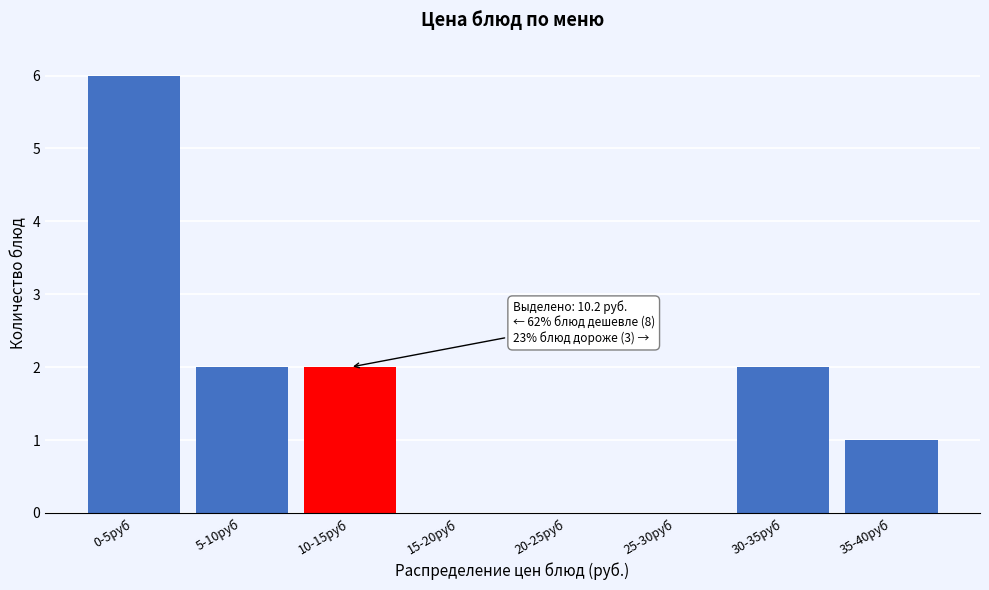

Reading left to right, list all the values displayed in this chart.

0-5руб=6	5-10руб=2	10-15руб=2	15-20руб=0	20-25руб=0	25-30руб=0	30-35руб=2	35-40руб=1